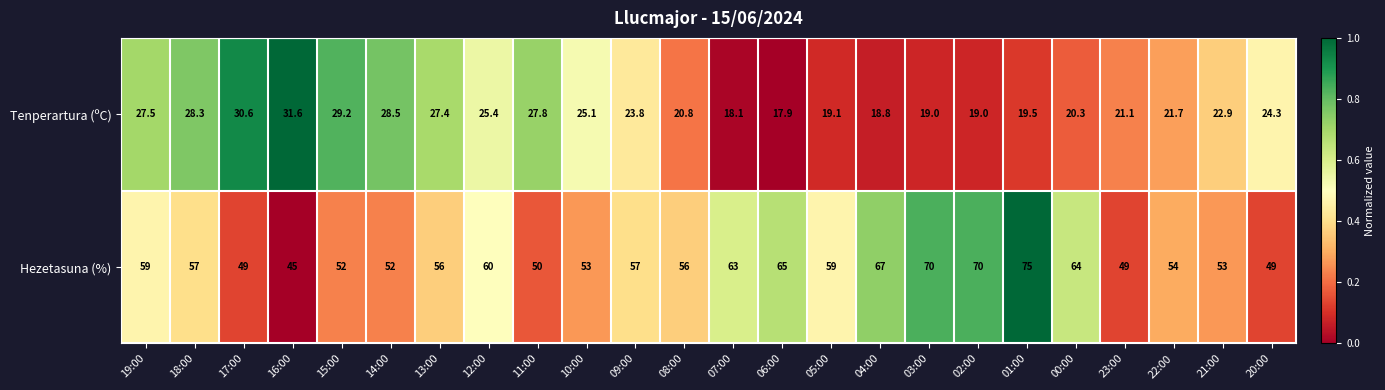

True or false: Hezetasuna (%) has a value of 49.0 at 20:00.

True